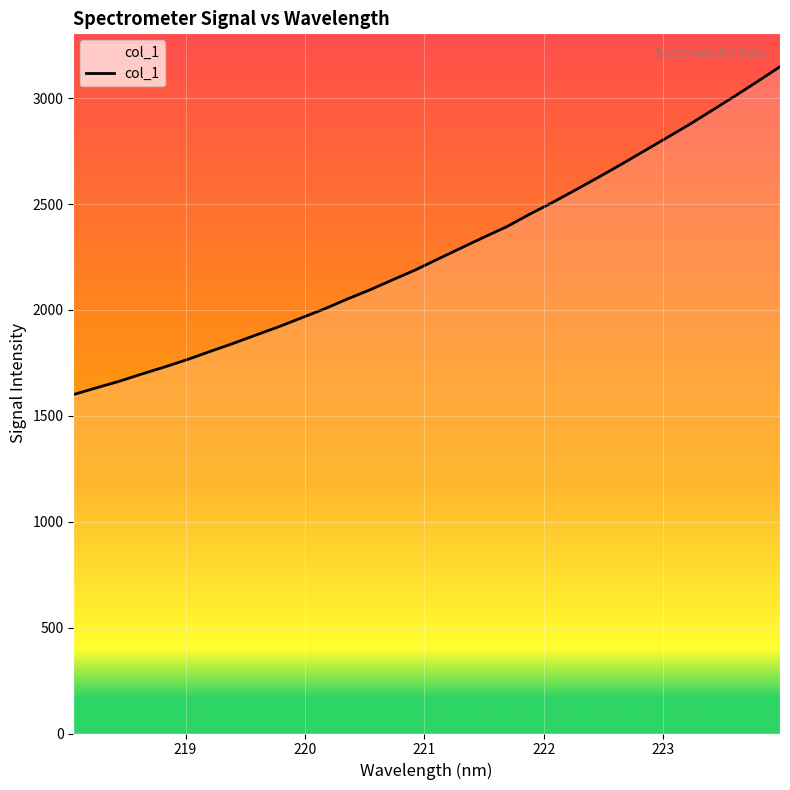

How many series are shown in this chart?

1